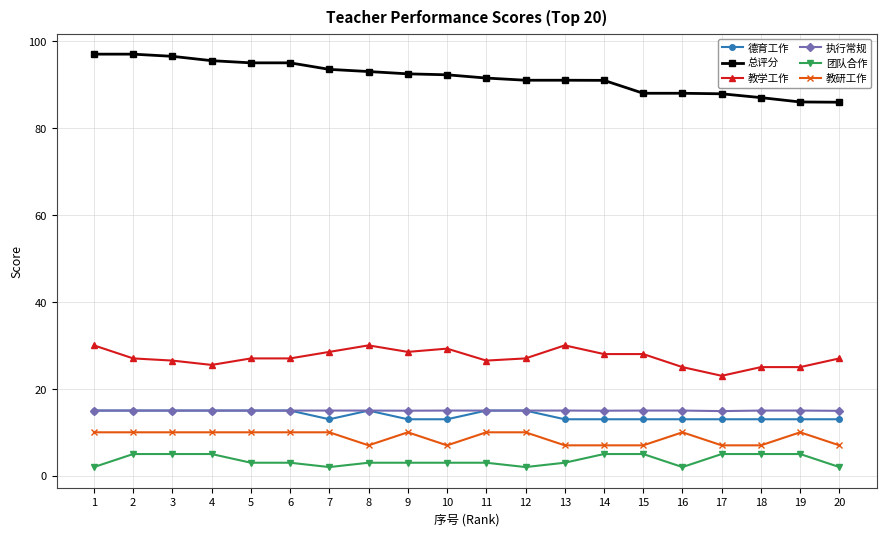

What is the value of the 教学工作 point at the 5th from the left?

27.0